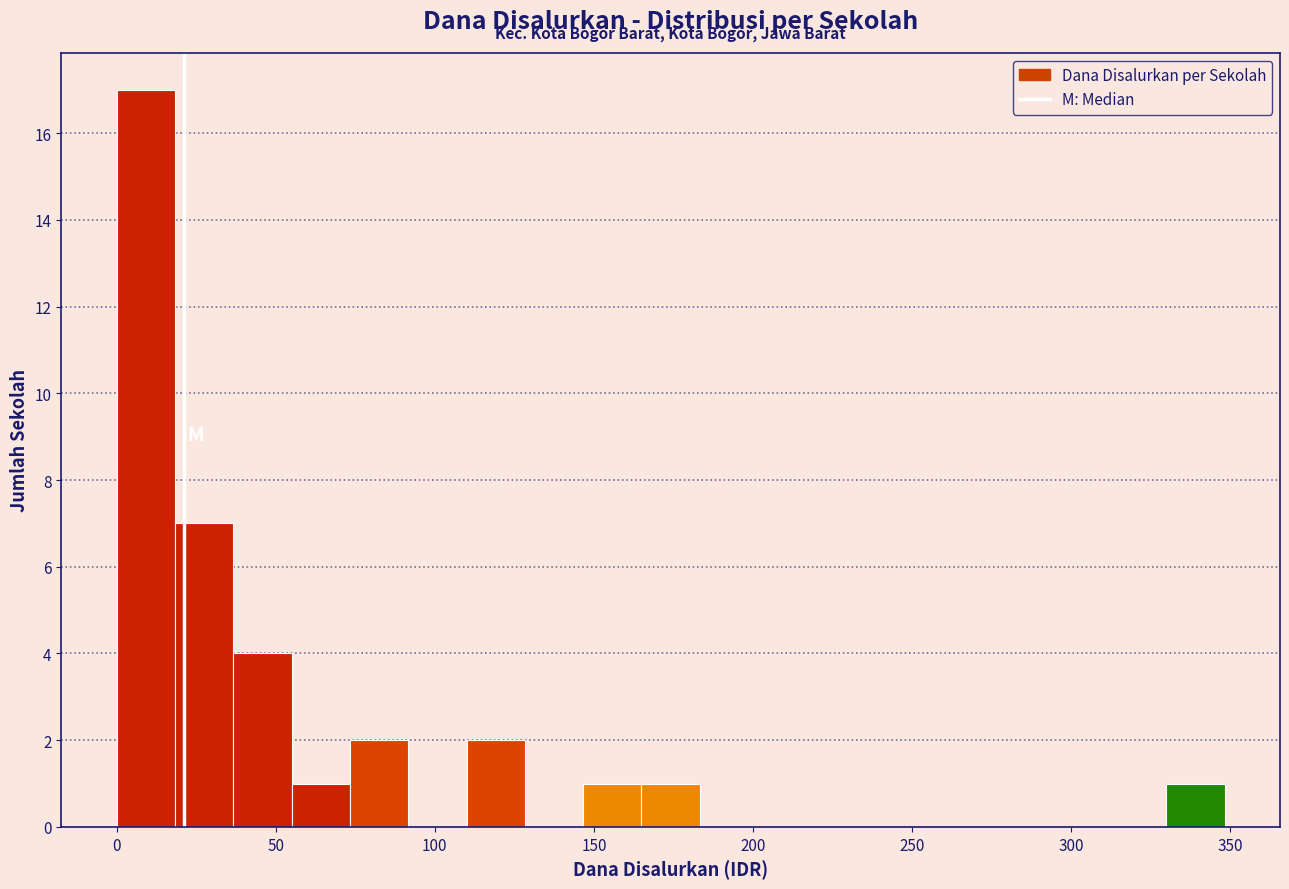

Around what value on the x-axis is the tallest bar? Give the approximate position of its centre, as read against the axis.

10